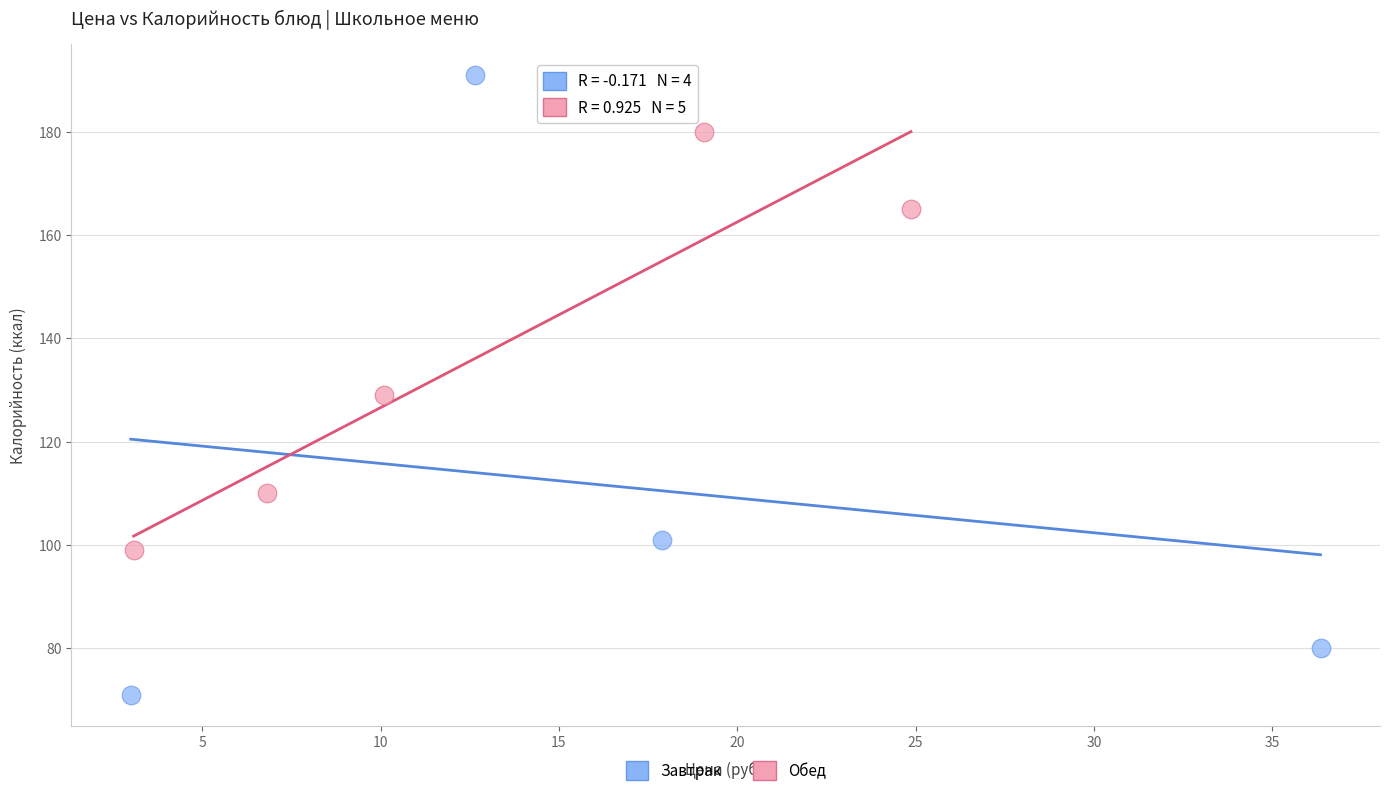

Which series contains the highest Y value?

Завтрак